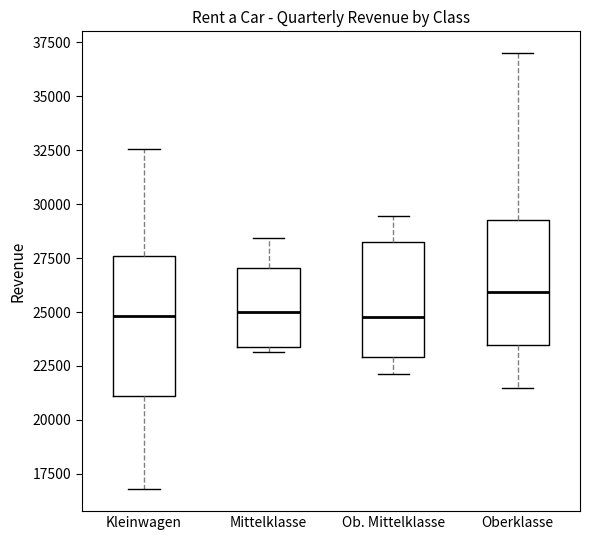

Which box is the tallest, from its lower edge to its upper edge?

Kleinwagen